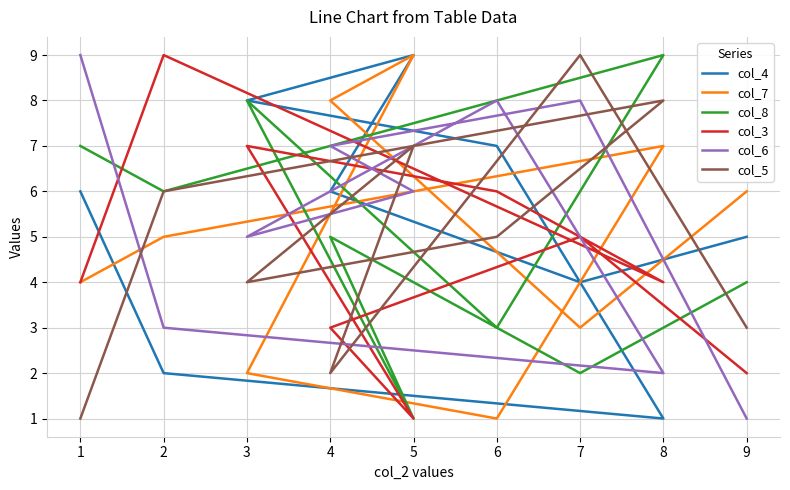

Is it true that col_6 equals 1 at 3?

False